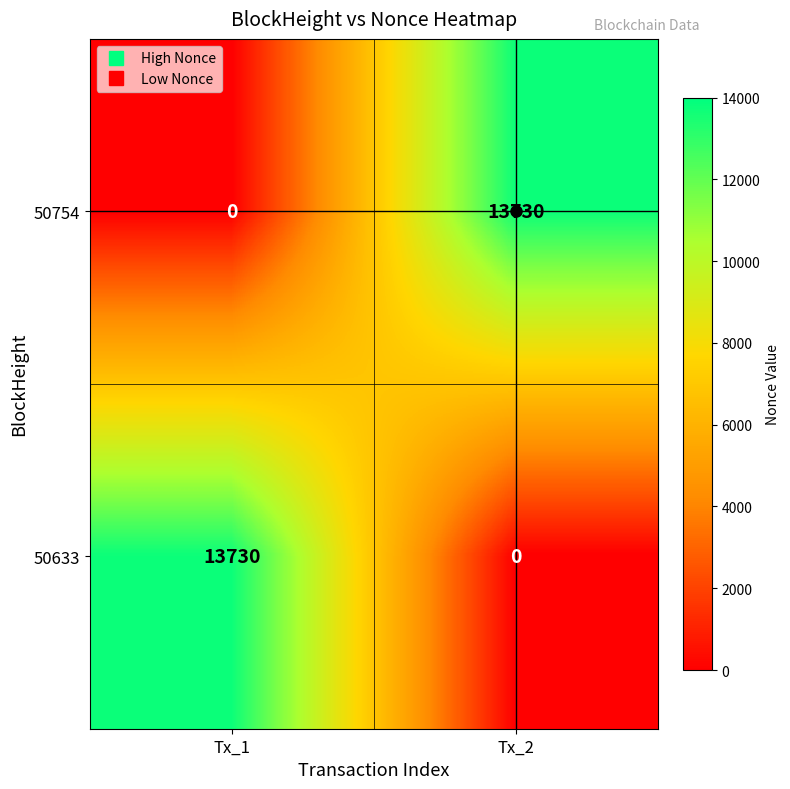

At which label is 50754 closest to 6865?

Tx_1